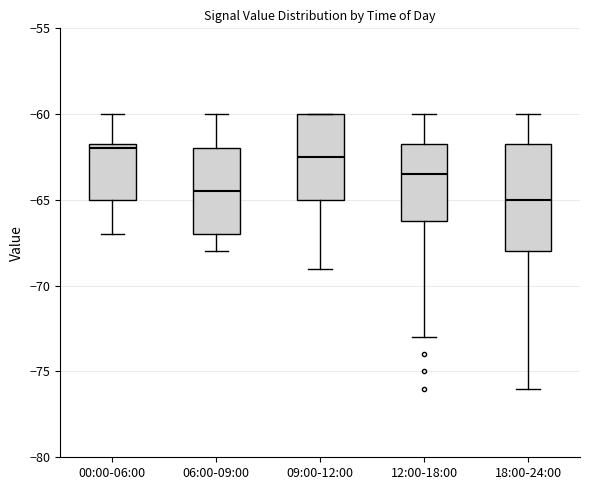

Which box has the lowest median line?

18:00-24:00